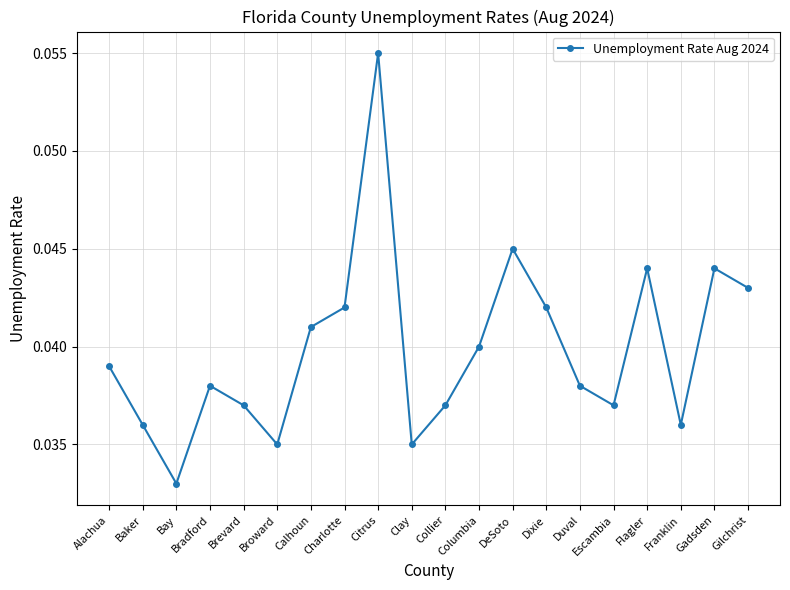

Which has a higher value, Gadsden or Calhoun?

Gadsden